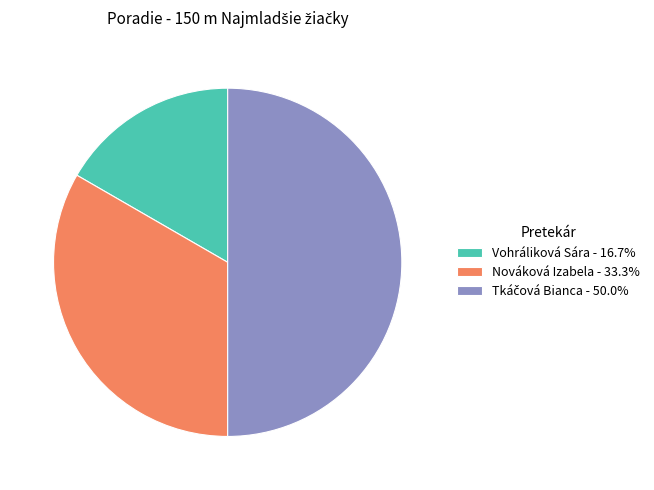

Does Vohráliková Sára - 16.7% account for over 50% of the chart?

No